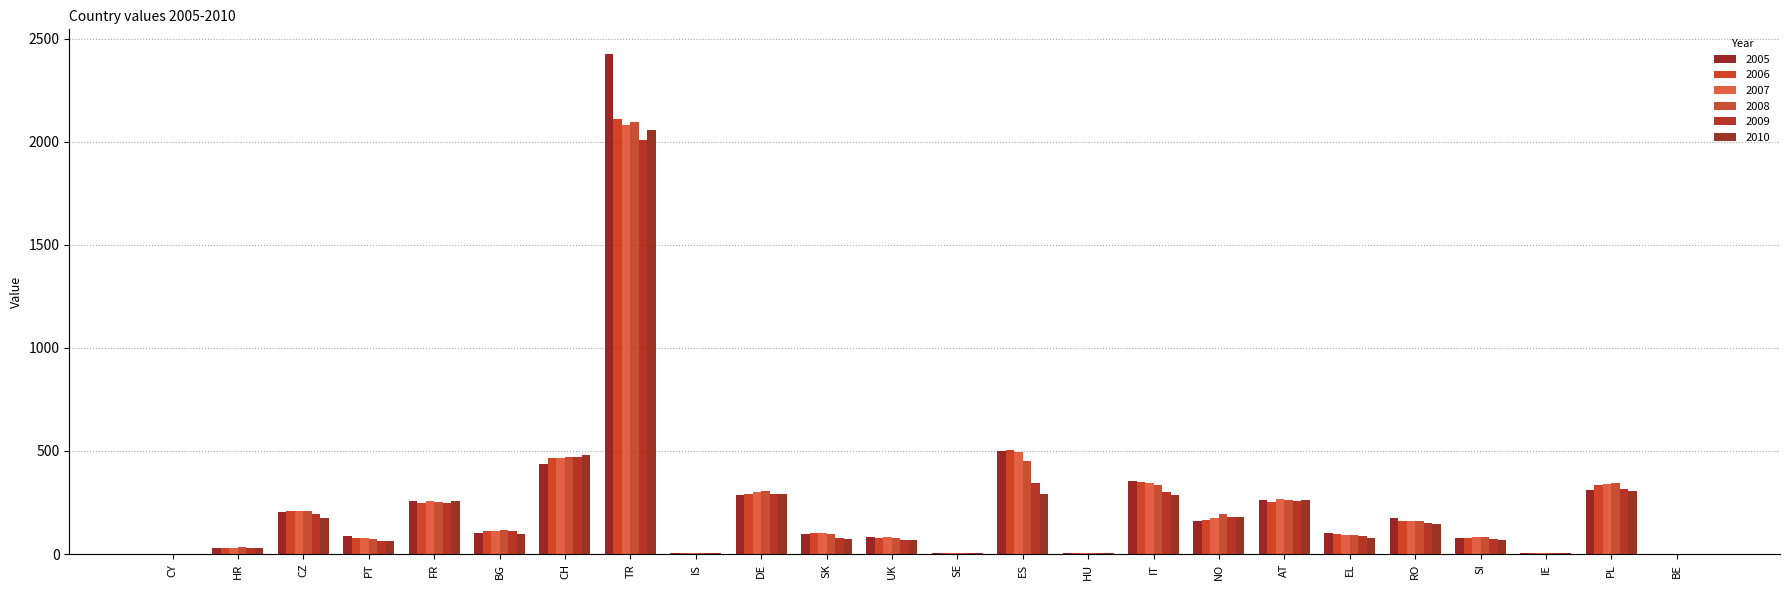

The 2005 series shows 101.4 at EL. True or false?

True